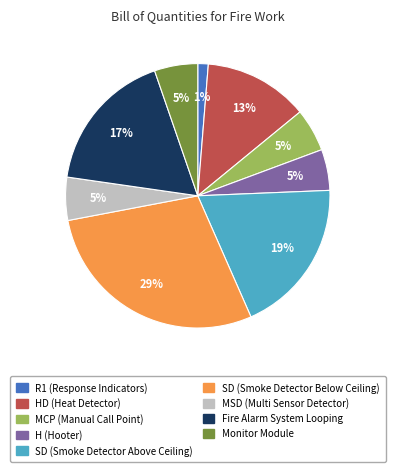

Which slice is the smallest?

R1 (Response Indicators)